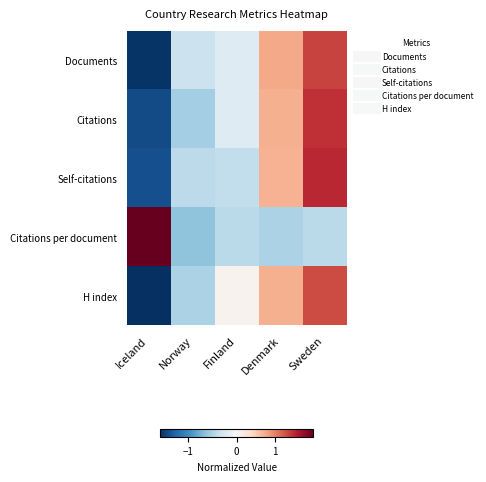

How many categories are shown in the chart?

5